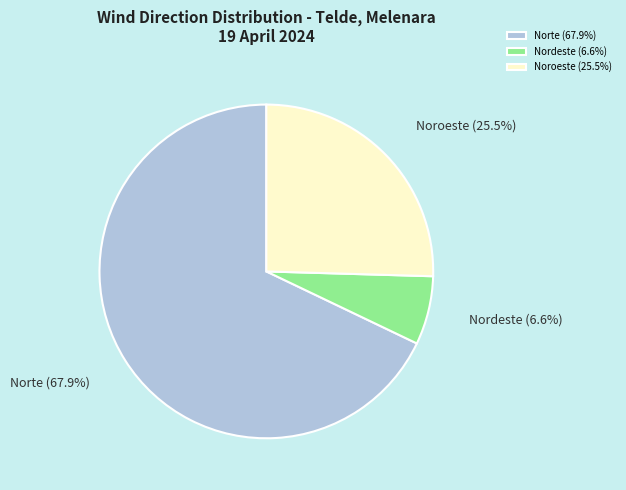

How much of the chart is everything except Norte?

32.1%